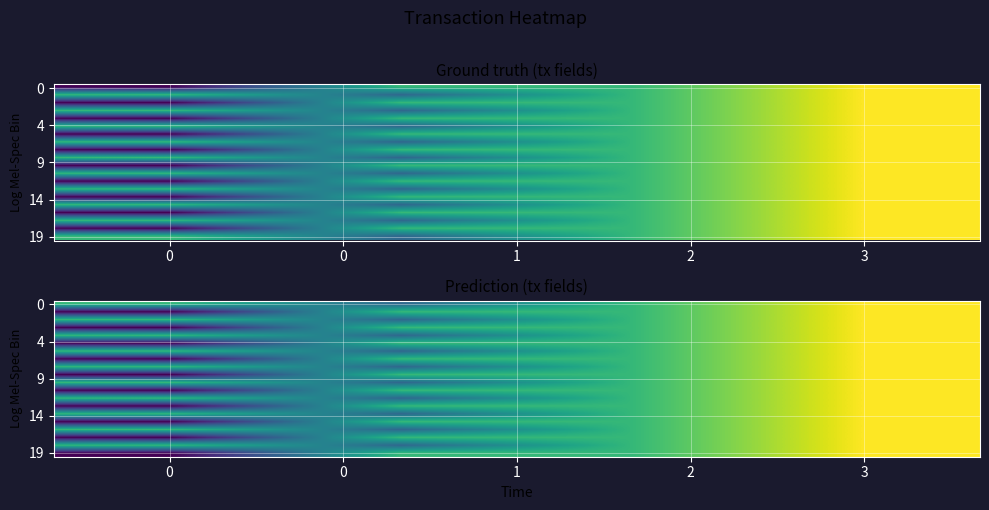

Where does the 19 series first go above 1?

3